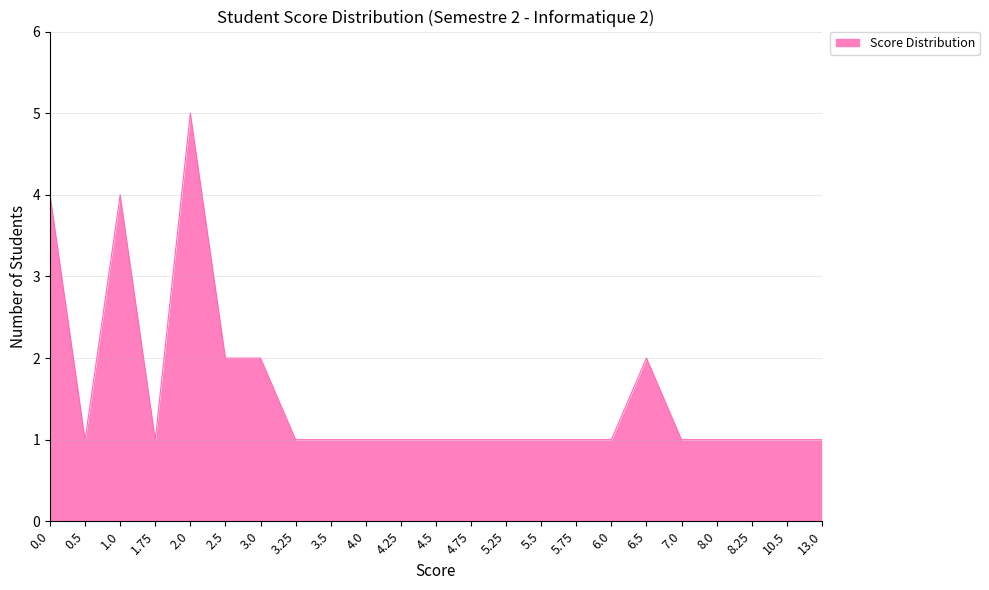

Count the values in the range 1 to 2.

20